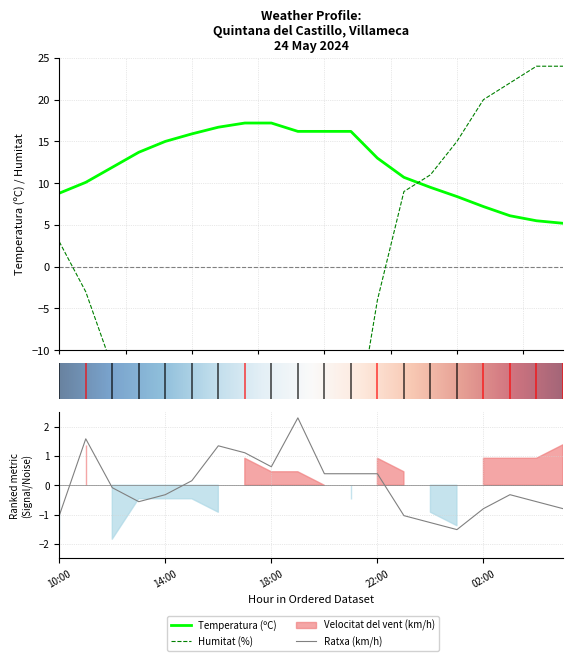

What is the spread (max minus min) of values at 19:00?

39.2